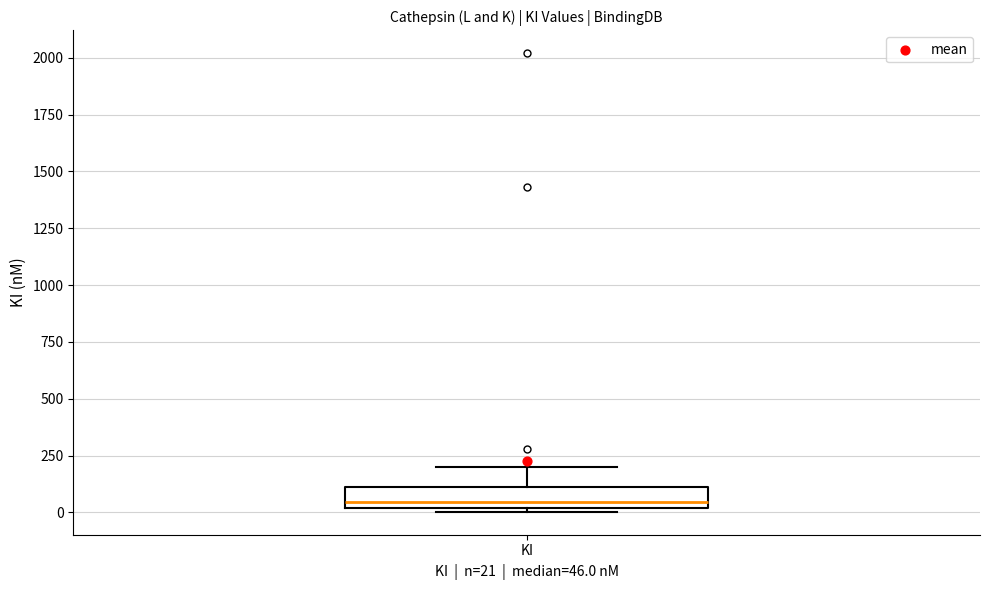

Transcribe this box plot: give where the median line is, the range the box spans, and where the two whiskers end, as read against the y-axis. The values are not printed on the chart, so give them approximately, as read against the axis.

median 50, box 0 to 100, whiskers 0 (just below the box's lower edge) to 200